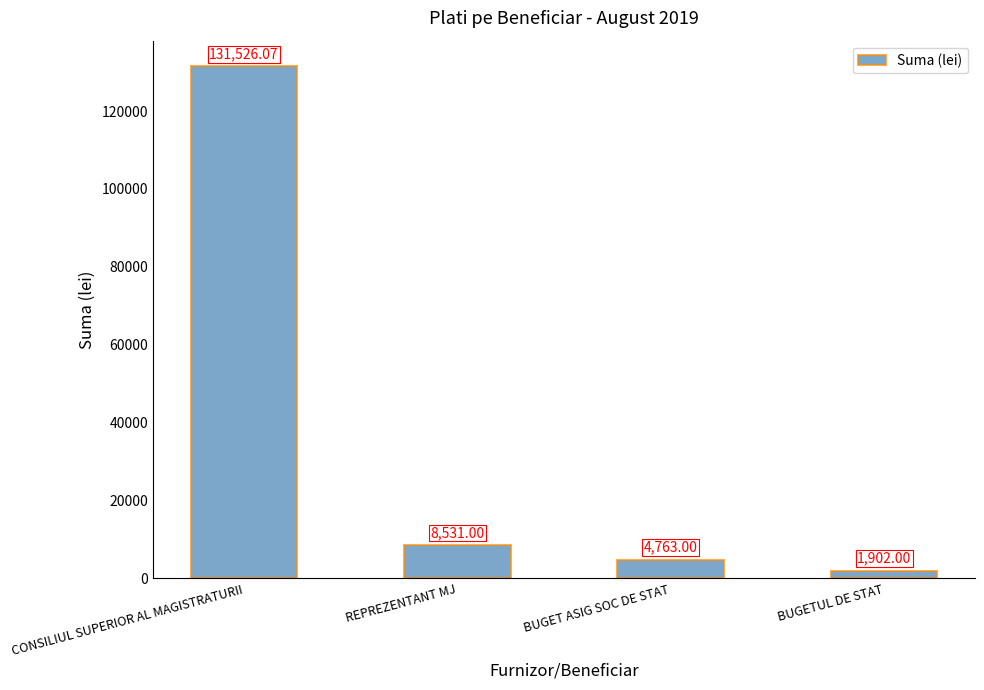

Rank the categories by value from lowest to highest.

BUGETUL DE STAT, BUGET ASIG SOC DE STAT, REPREZENTANT MJ, CONSILIUL SUPERIOR AL MAGISTRATURII